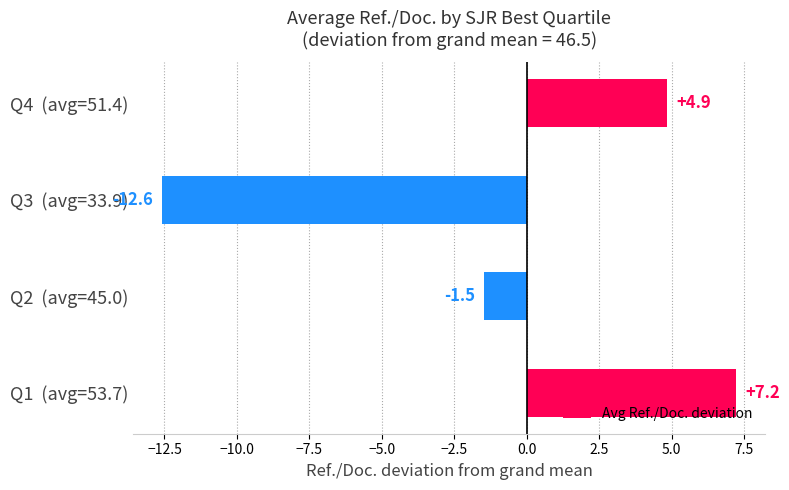

What value does the data have at Q4  (avg=51.4)?

4.9